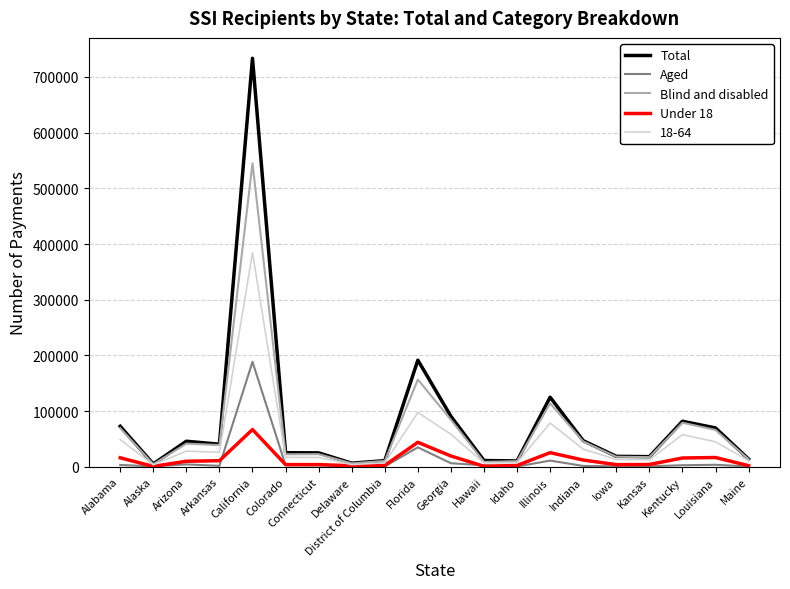

What is the sum of the Aged values at Colorado and Kentucky?

5491